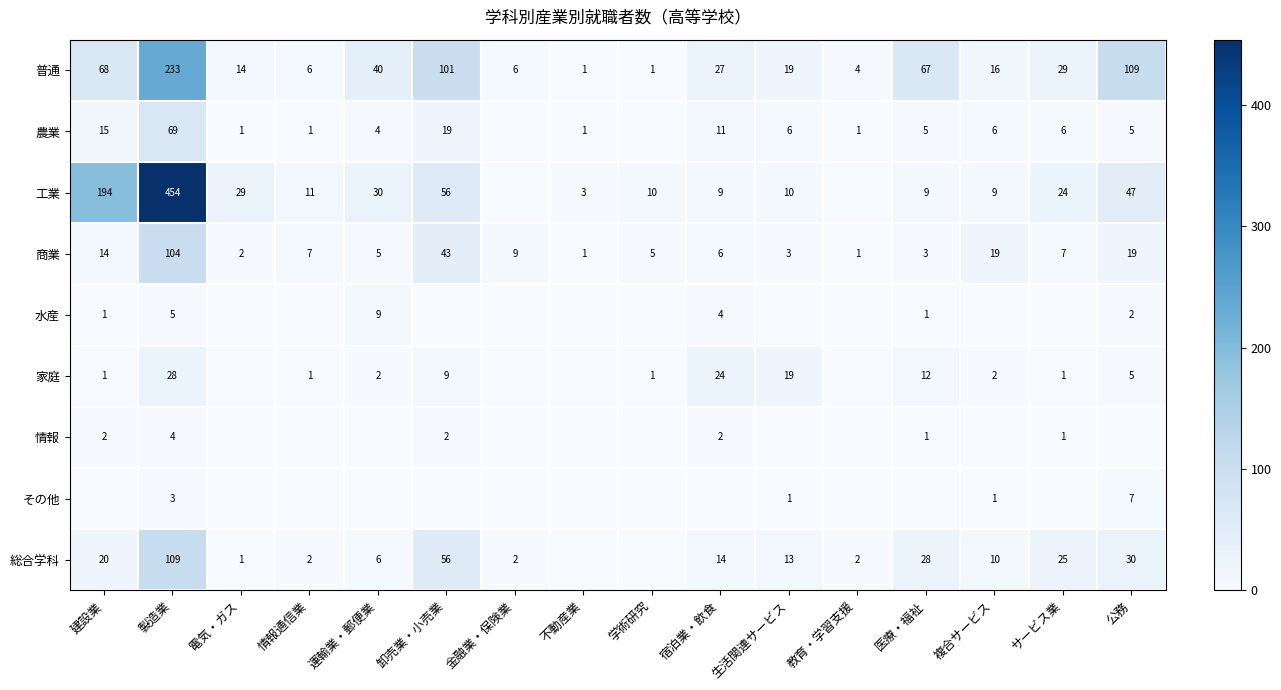

Is the value of 総合学科 at 複合サービス greater than the value of 情報 at 建設業?

Yes